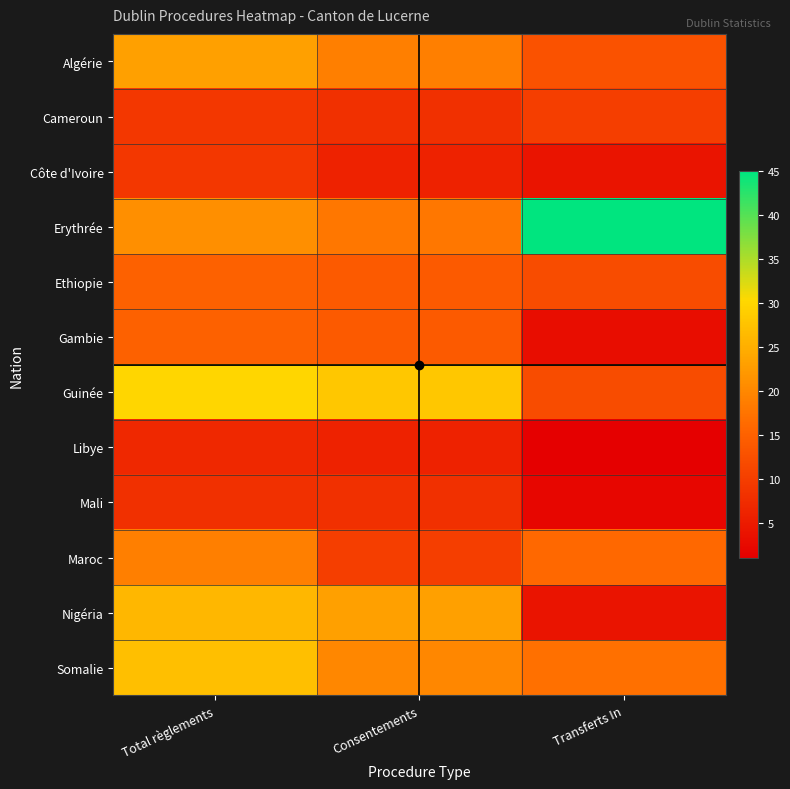

What is the spread (max minus min) of values at Consentements?

22